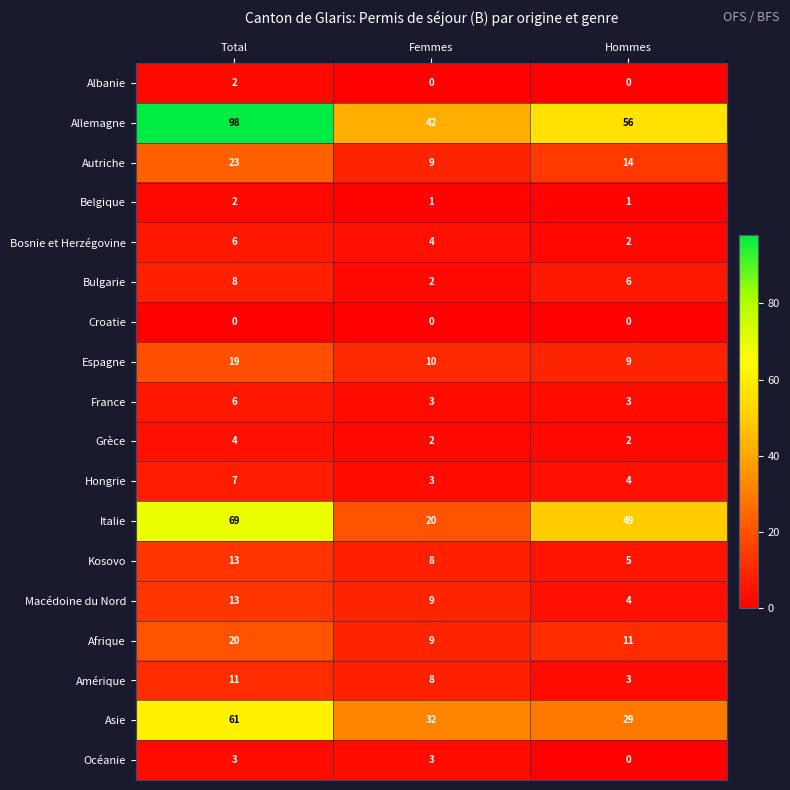

At which label does Asie first exceed 32?

Total